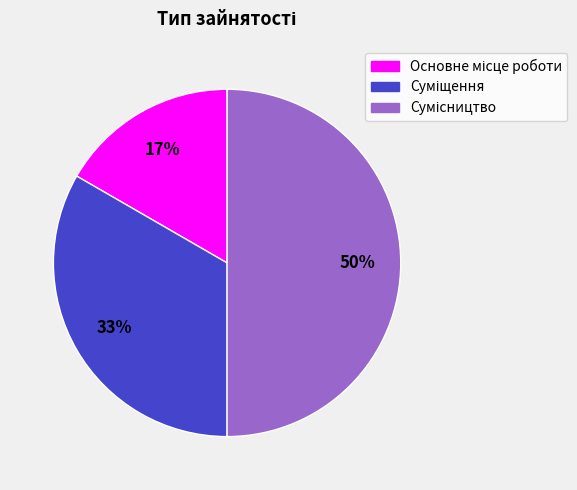

To the nearest percent, what is the average slice percentage?

33%